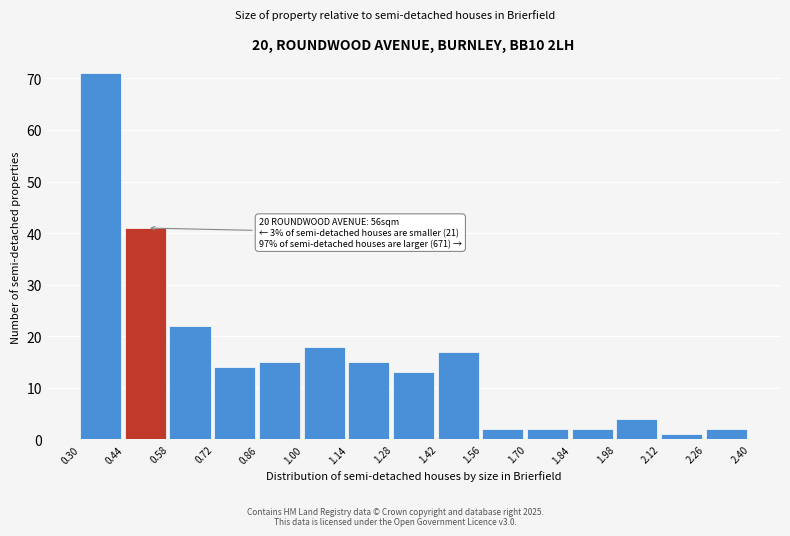

Over which range of the x-axis is the bar tallest?

0.30 to 0.44